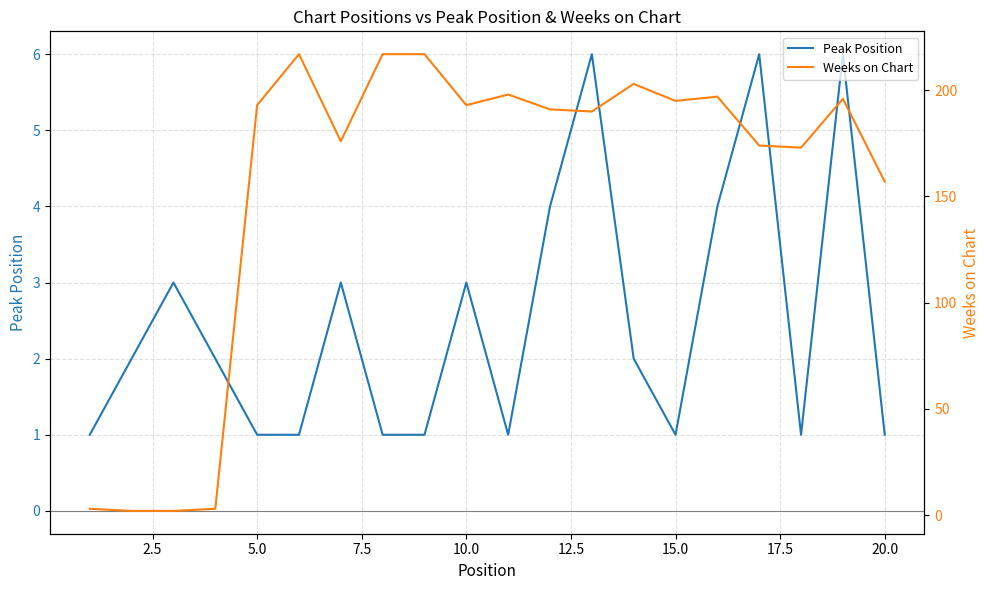

How many interior local peaks does the Weeks on Chart series have?

5